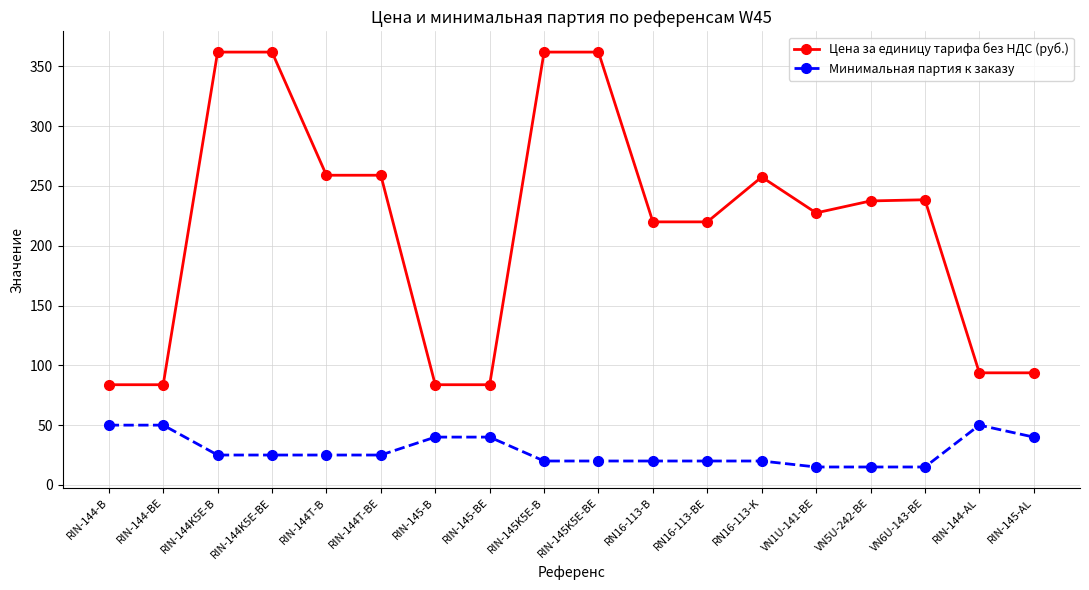

True or false: Цена за единицу тарифа без НДС (руб.) and Минимальная партия к заказу intersect in this chart.

False